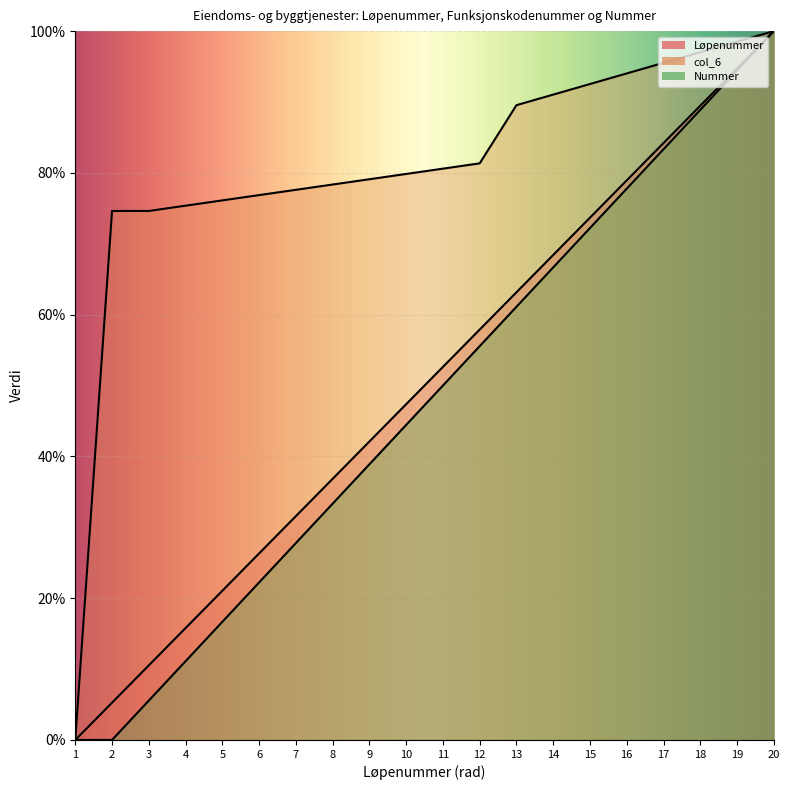

Between 1 and 10, which is larger?

10